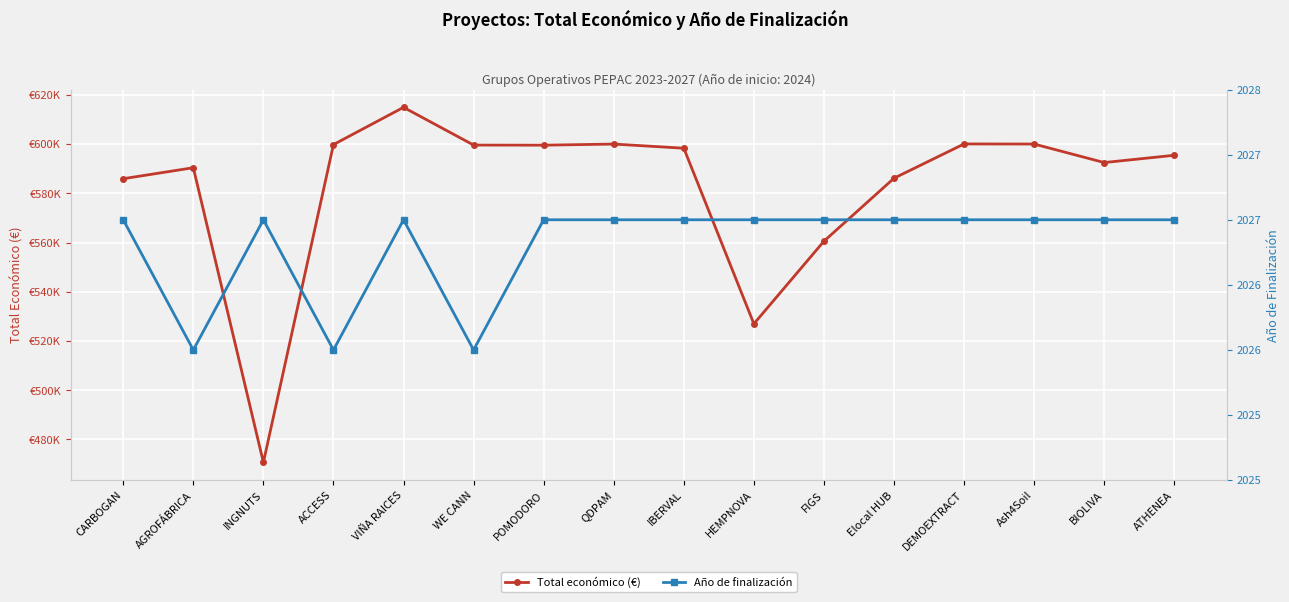

Is this an area chart (filled region under the line)?

No